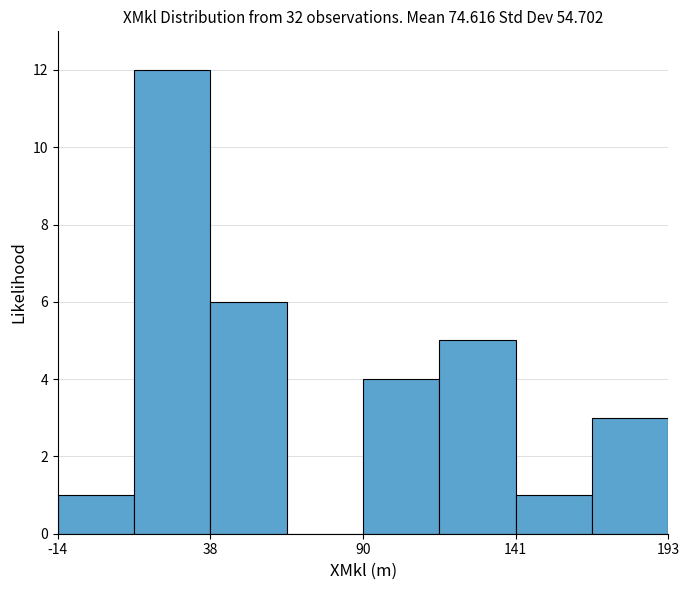

Read against the x-axis, roughly where is the centre of the tallest bar?

20